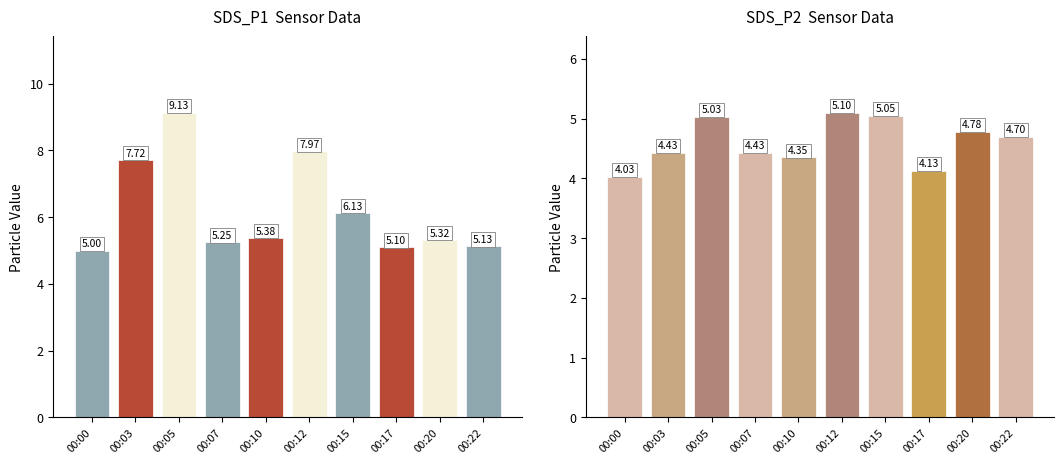

Read the SDS_P1 value at 00:22.

5.1